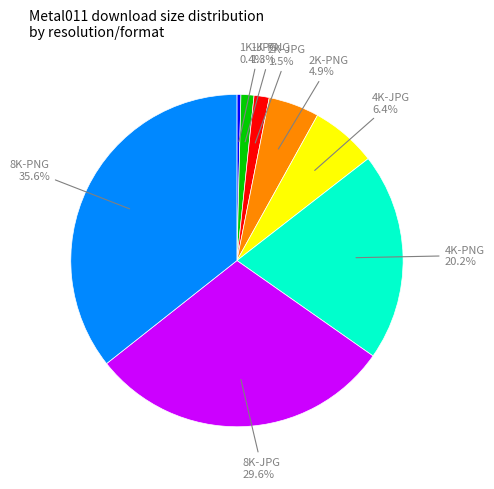

Is there any slice that represents more than half of the pie?

No